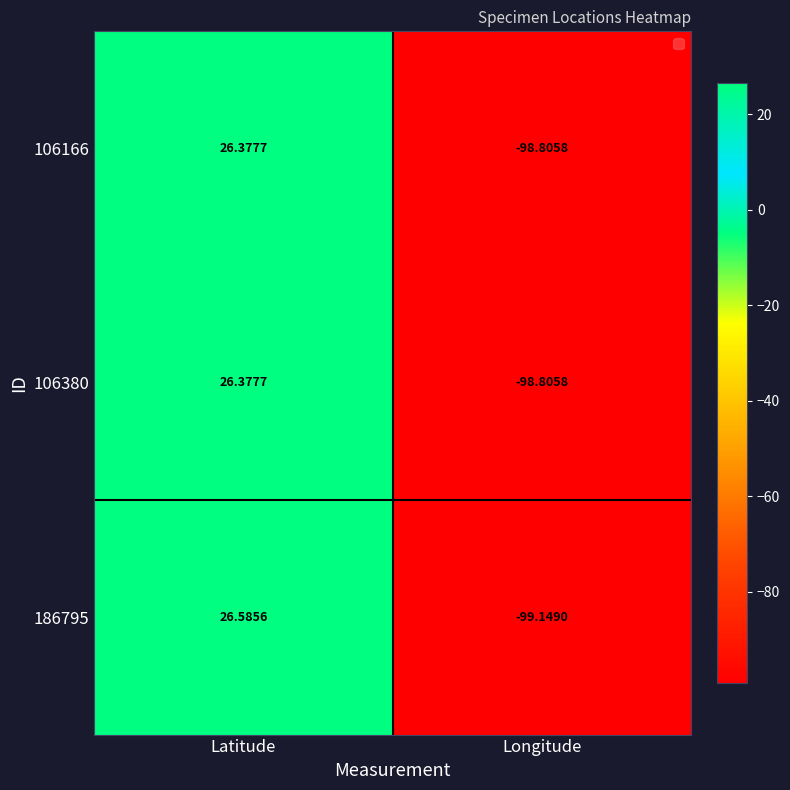

Rank the categories by 106380 value from lowest to highest.

Longitude, Latitude